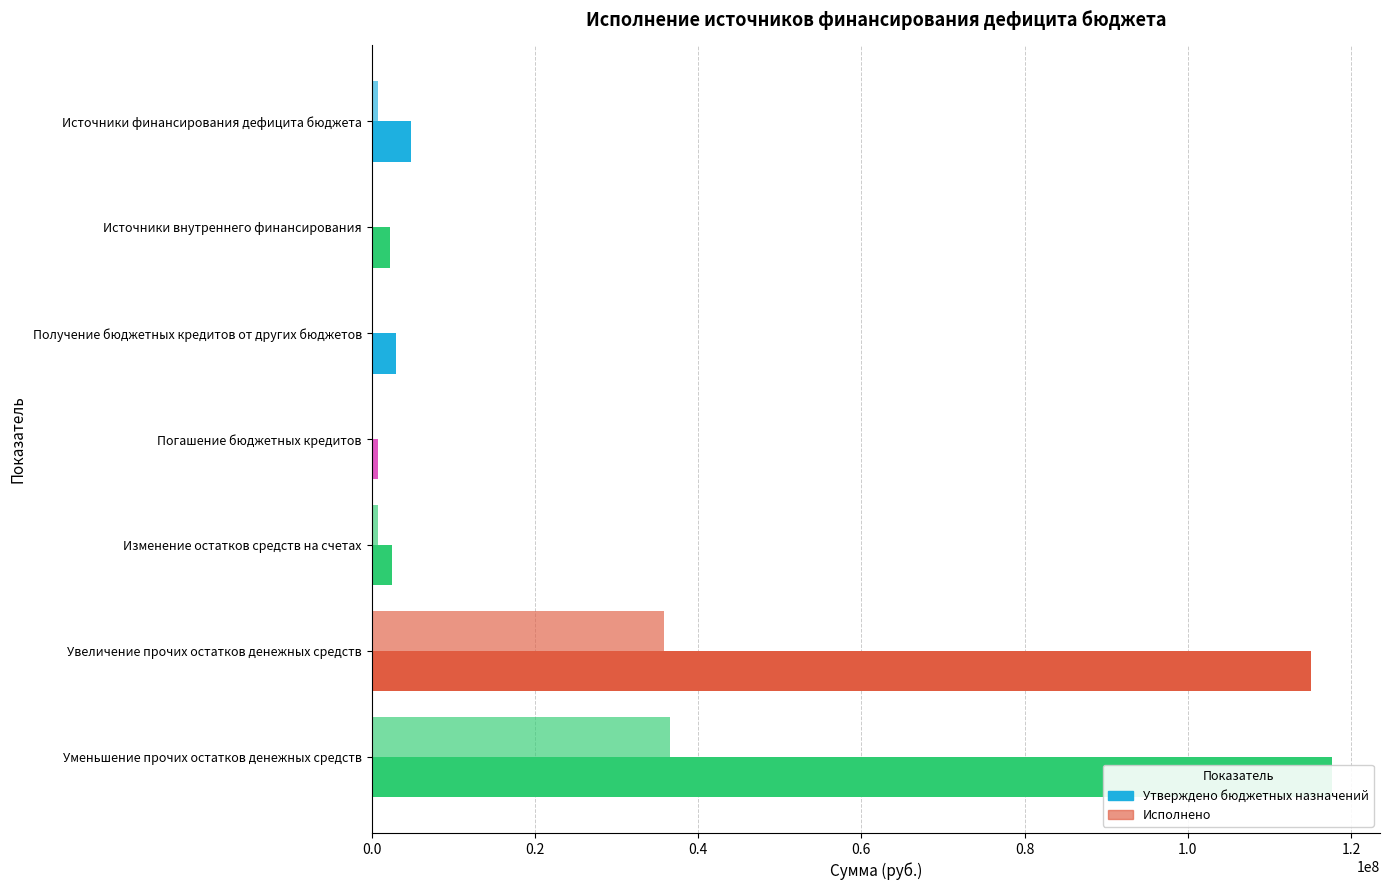

What is the sum of all Утверждено бюджетных назначений values?

246141240.0